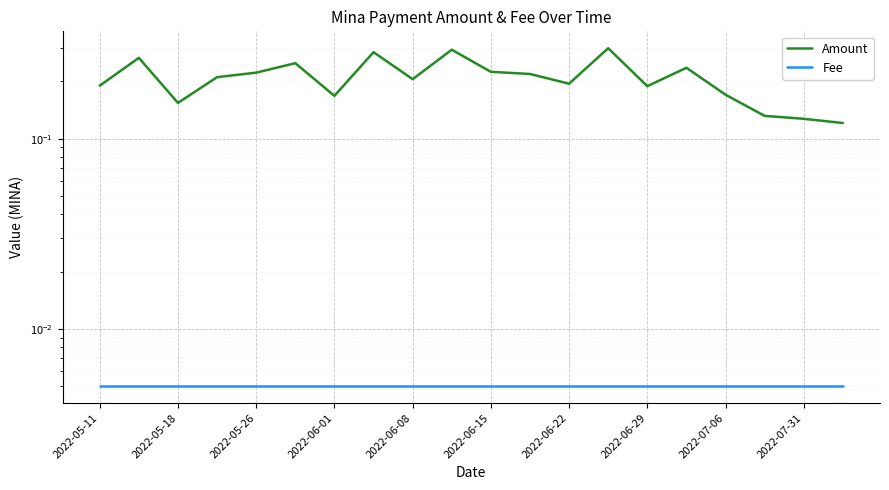

In Amount, how many points are lower than both neighbors (excluding endpoints)?

5